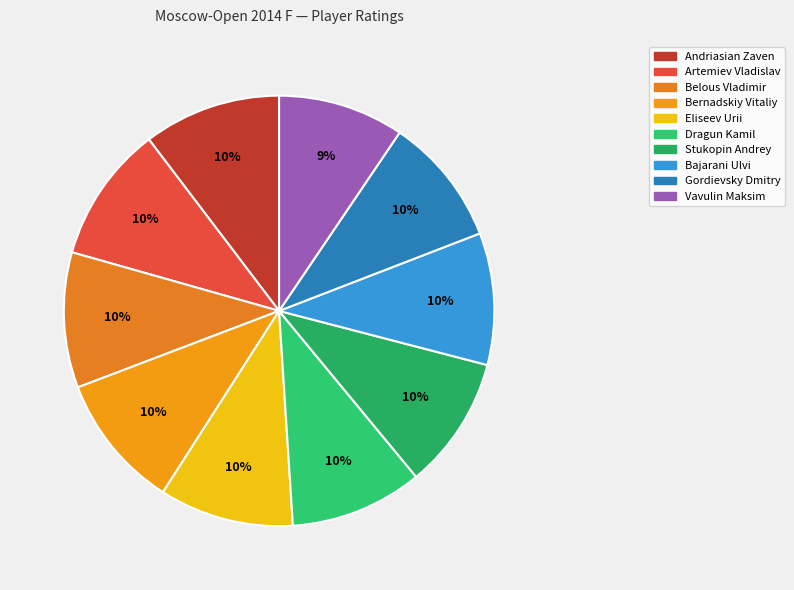

Is it true that Vavulin Maksim is 9% of the pie?

True